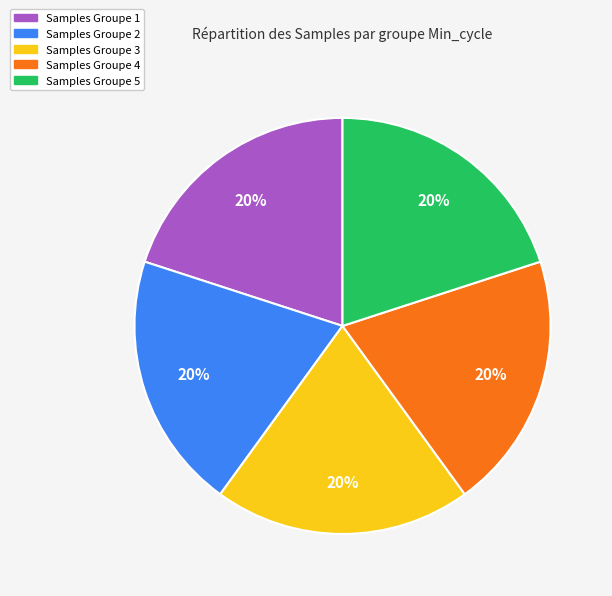

Does any single category account for the majority?

No